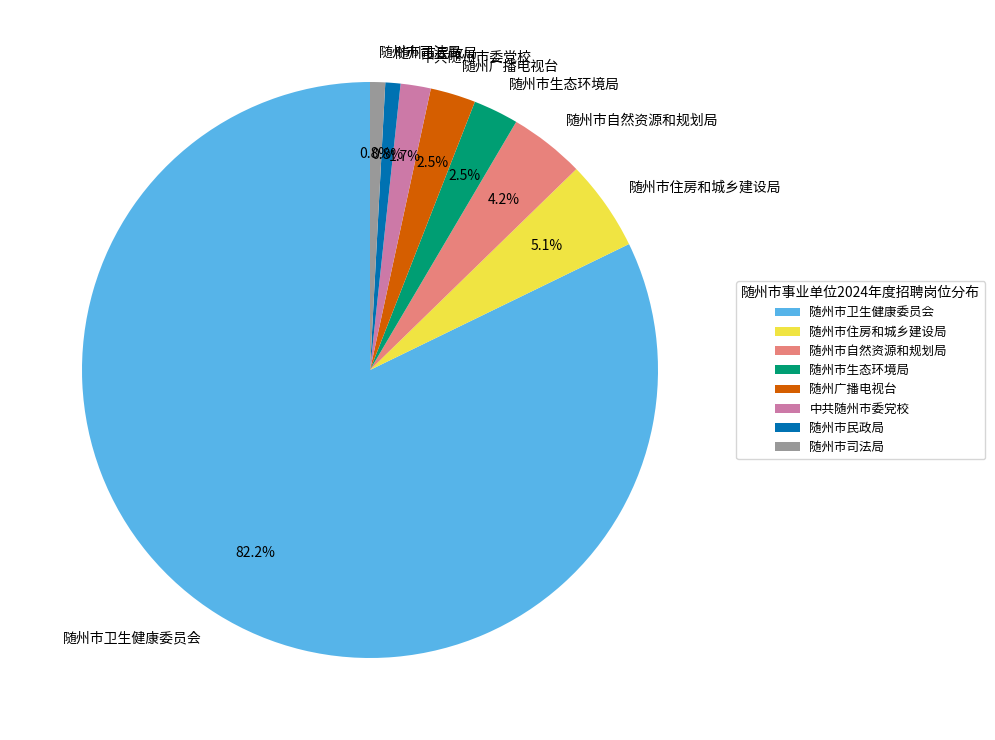

Is there a majority slice in this chart?

Yes